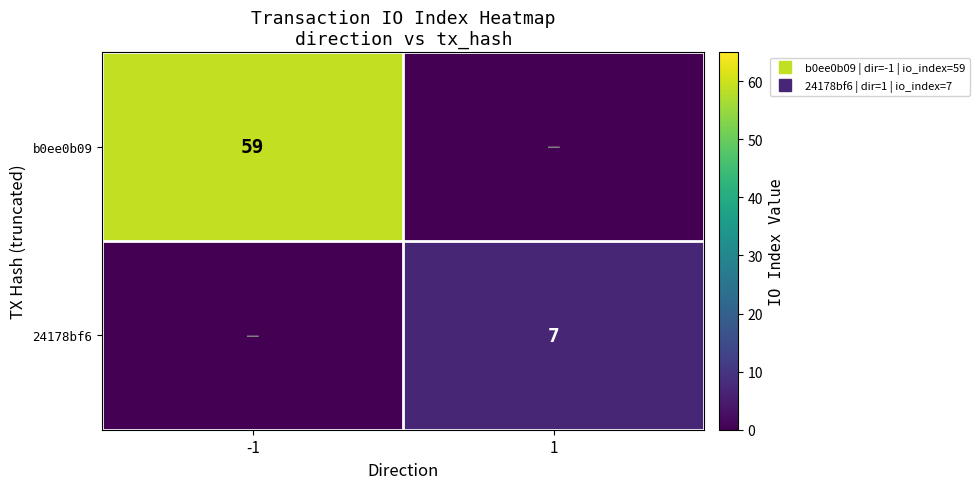

What is the maximum value shown in the chart?

59